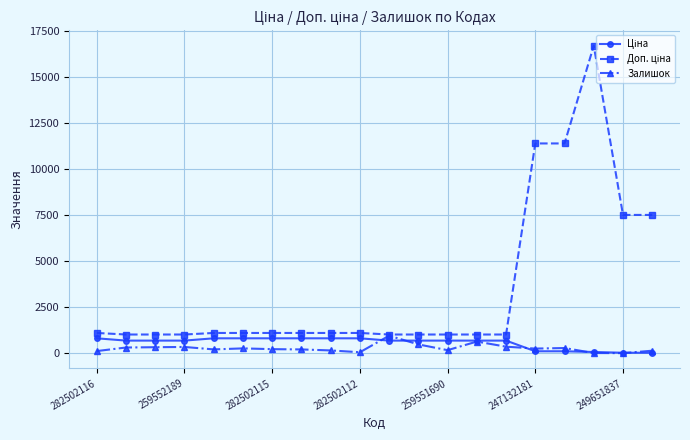

At how many categories does at least one series exceed 4356?

5